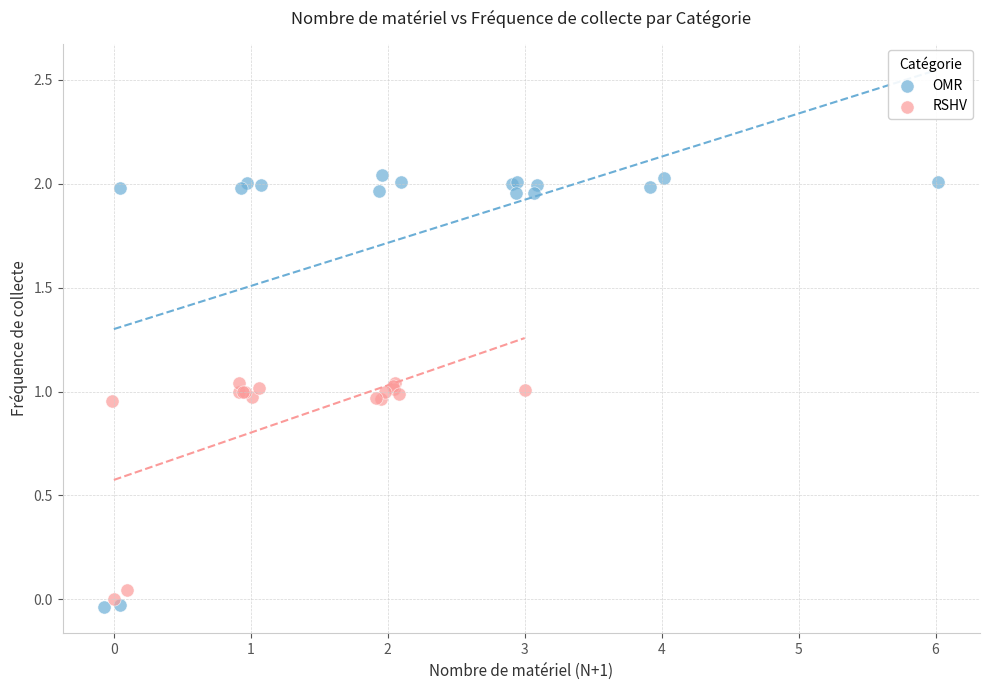

Which series contains the lowest Y value?

OMR